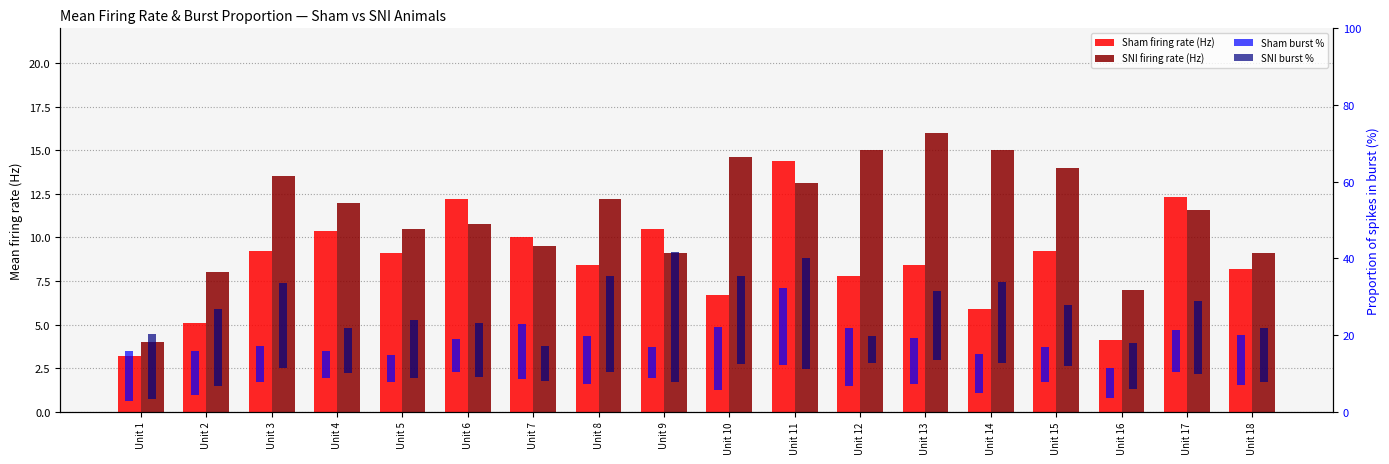

What is the value of the SNI burst % bar at the 18th from the left?

14.0